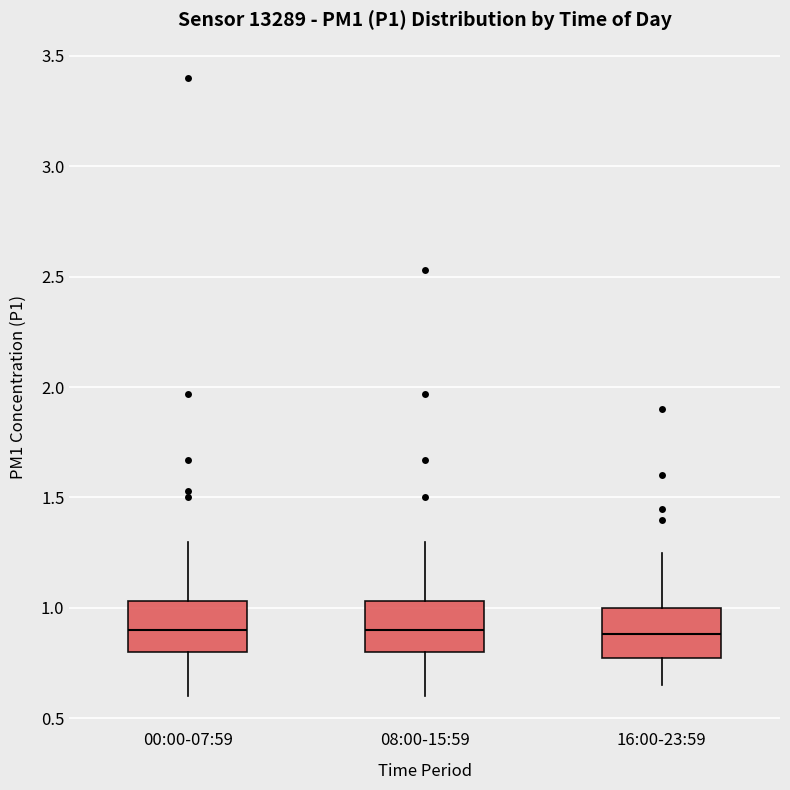

Reading left to right, transcribe this box plot: for each box, give where its median line is, the range the box spans, and where its two whiskers end, as read against the y-axis. The values are not printed on the chart, so give them approximately, as read against the axis.

00:00-07:59: median 0.90, box 0.80 to 1.05, whiskers 0.60 to 1.30
08:00-15:59: median 0.90, box 0.80 to 1.05, whiskers 0.60 to 1.30
16:00-23:59: median 0.90, box 0.80 to 1.00, whiskers 0.65 to 1.25